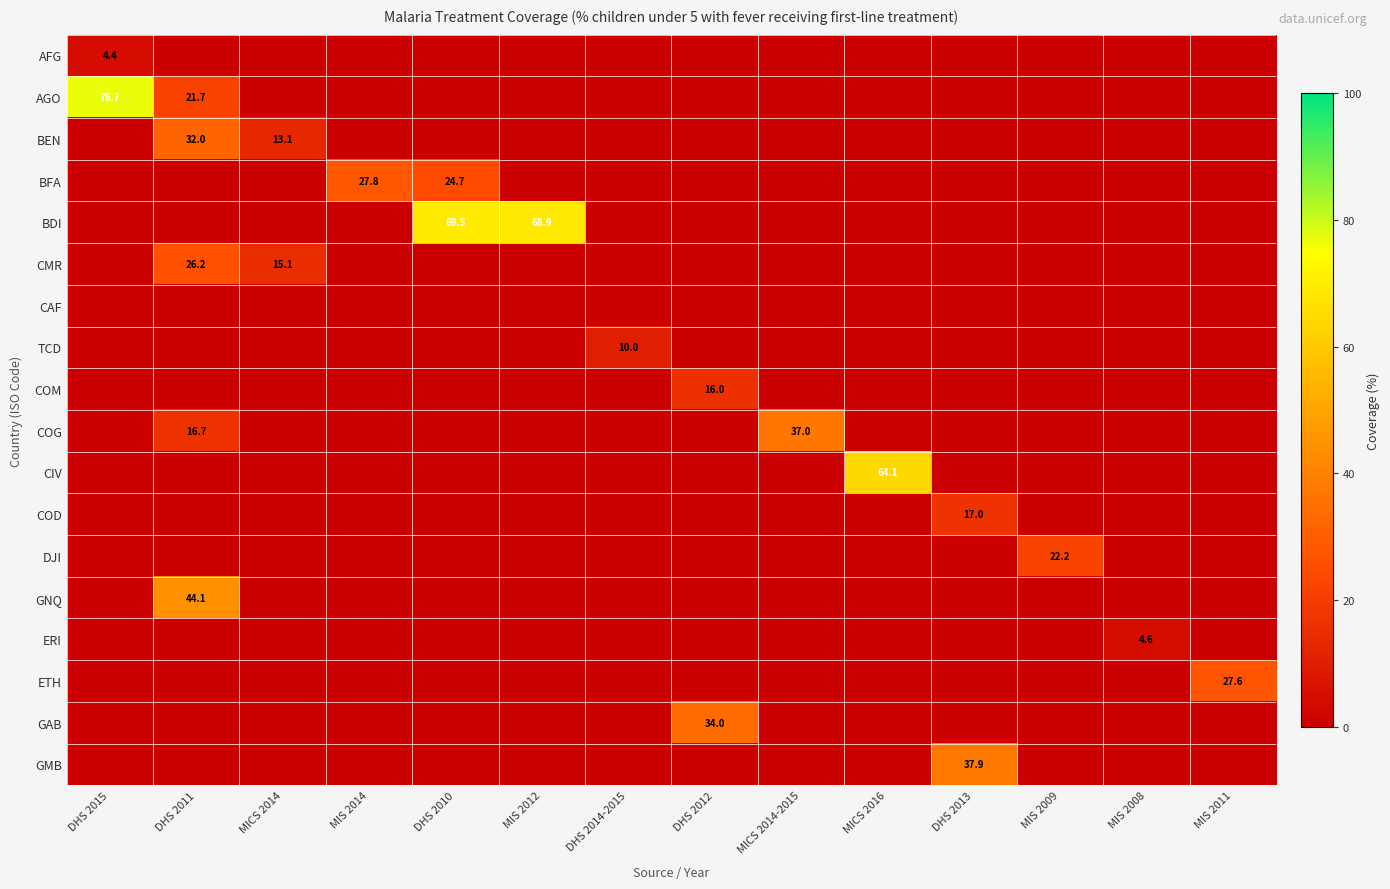

The GNQ series shows 73.7 at DHS 2011. True or false?

False